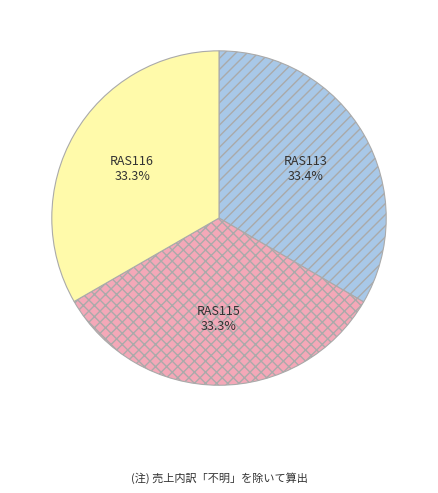

Count the number of slices in the pie.

3